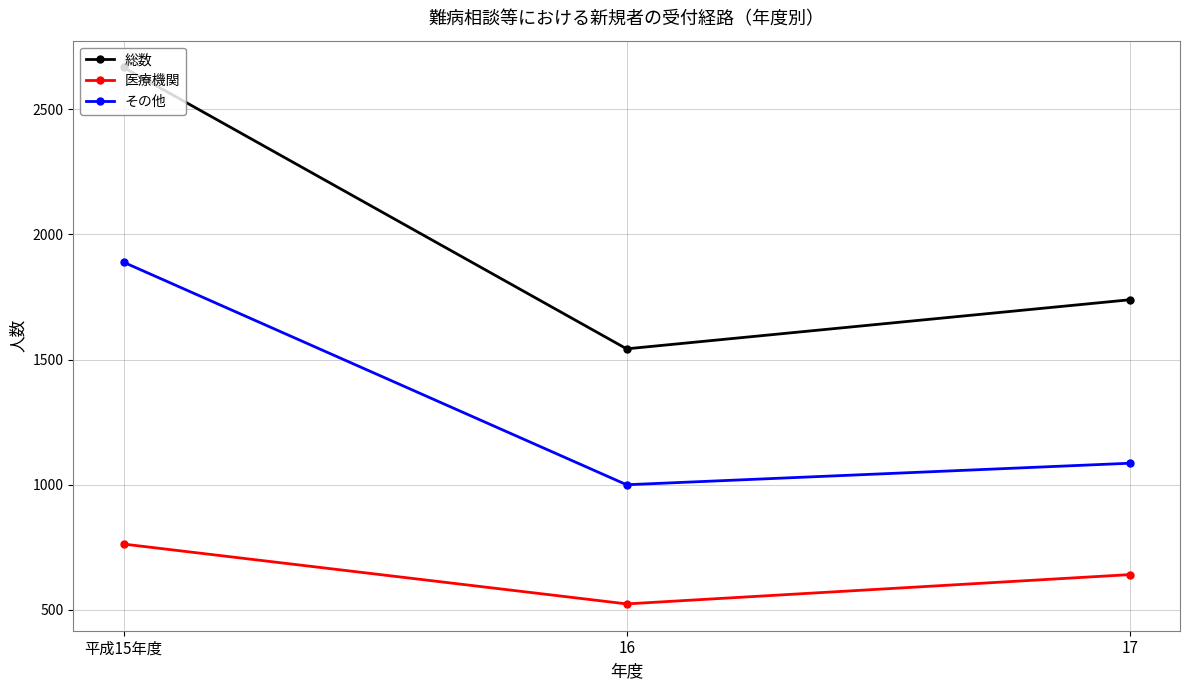

Which series changed the most between 平成15年度 and 17?

総数